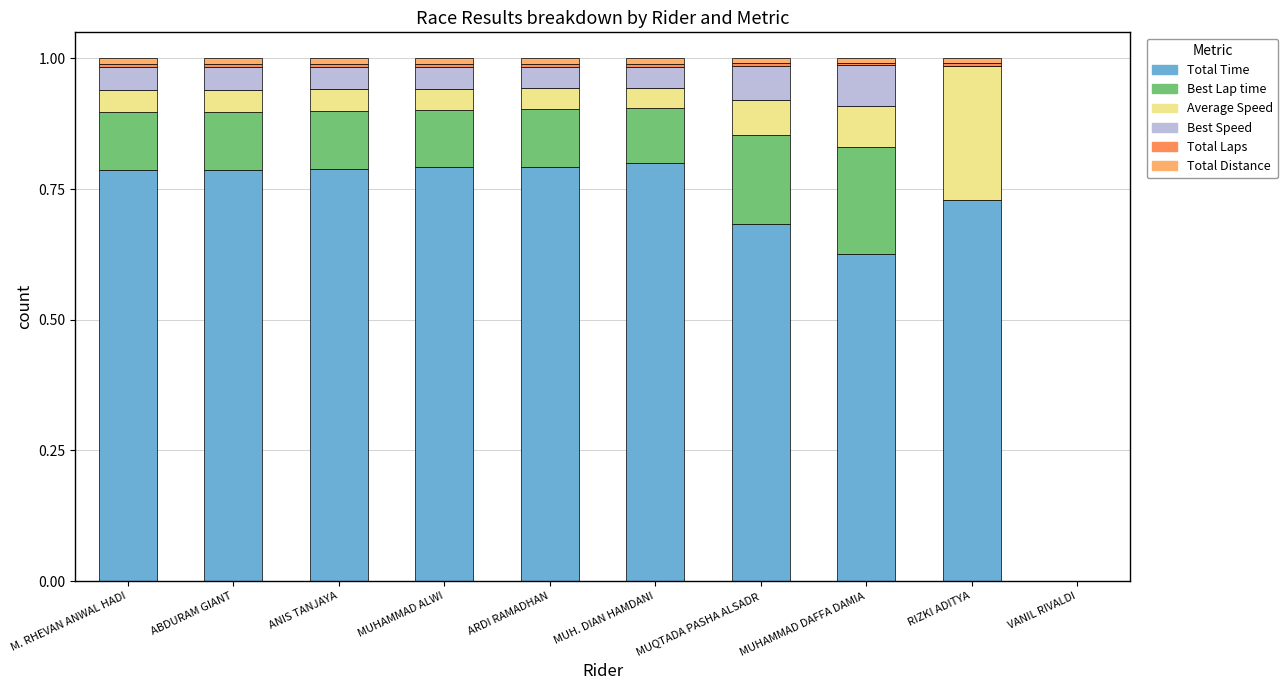

How many data points does each series have?

10